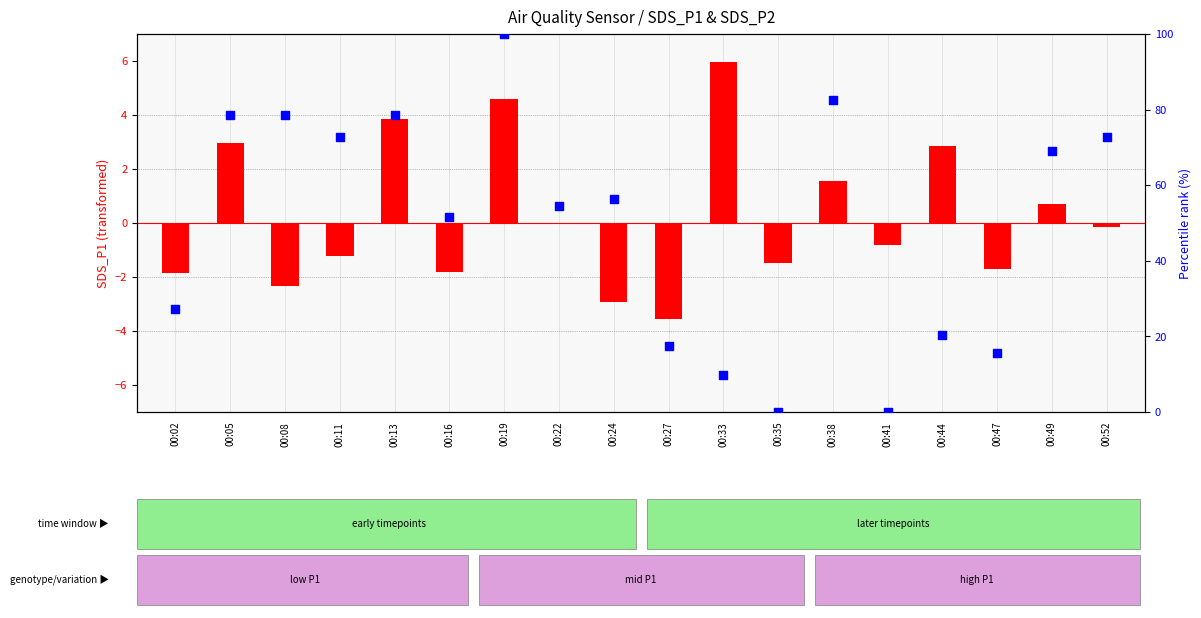

Which series reaches the maximum Y coordinate?

percentile rank within the sample